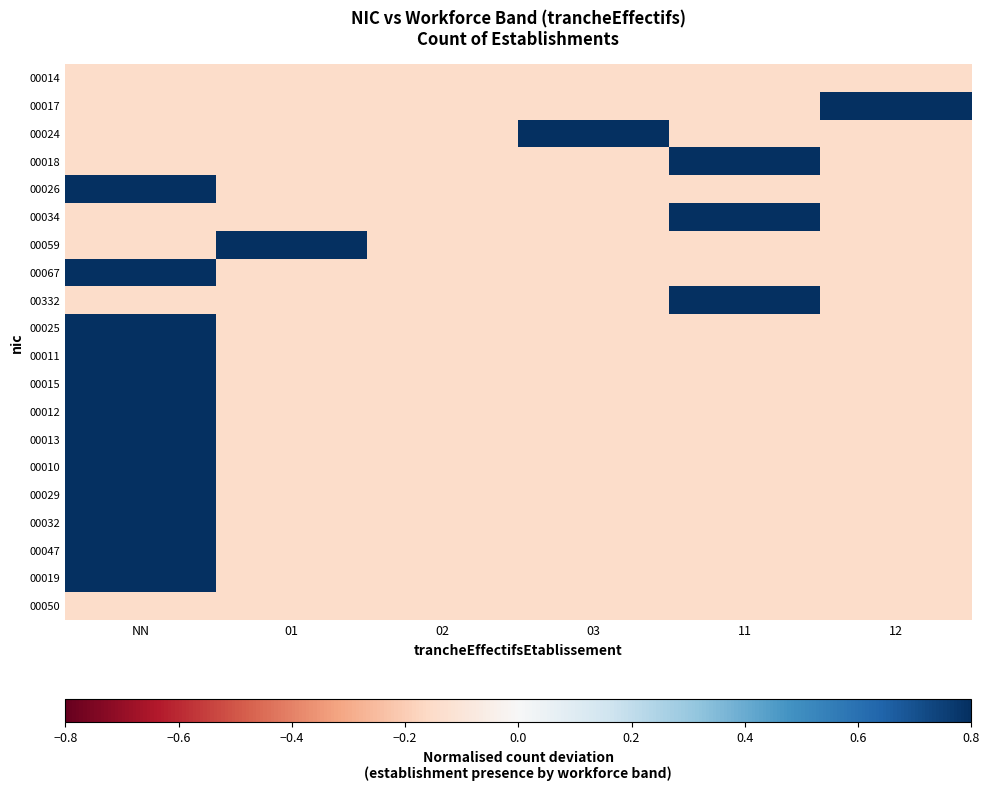

Which has a higher value, 03 or 01?

03